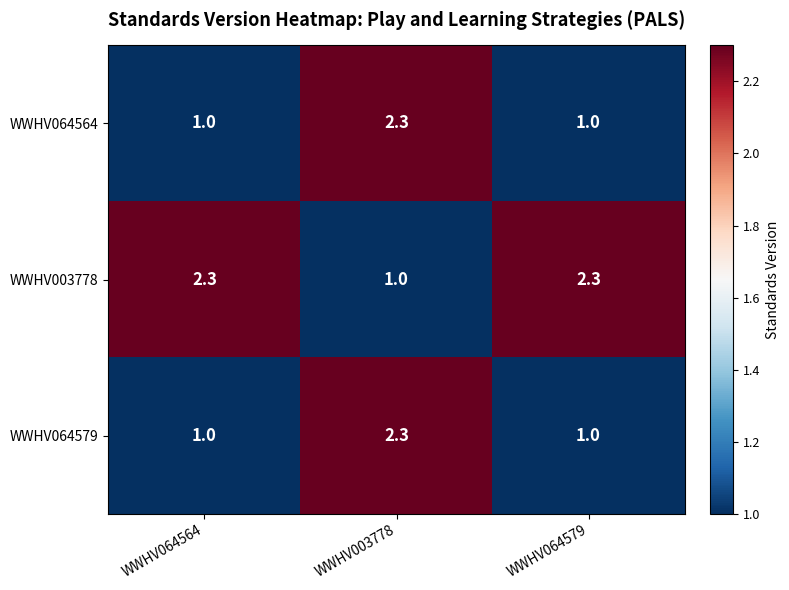

Where does the WWHV003778 series first go above 2?

WWHV064564